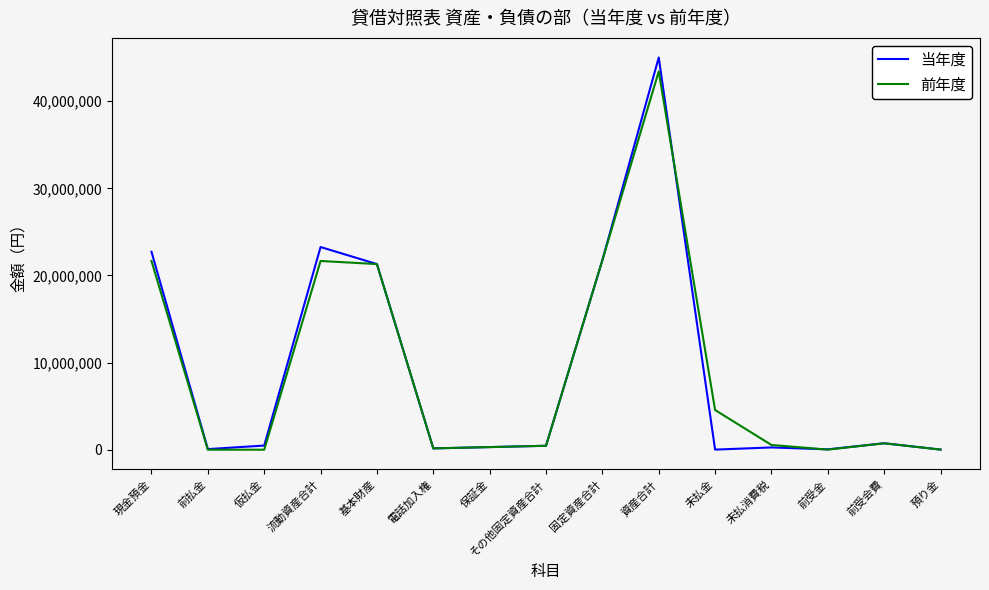

At which category is the sum across all series the highest?

資産合計